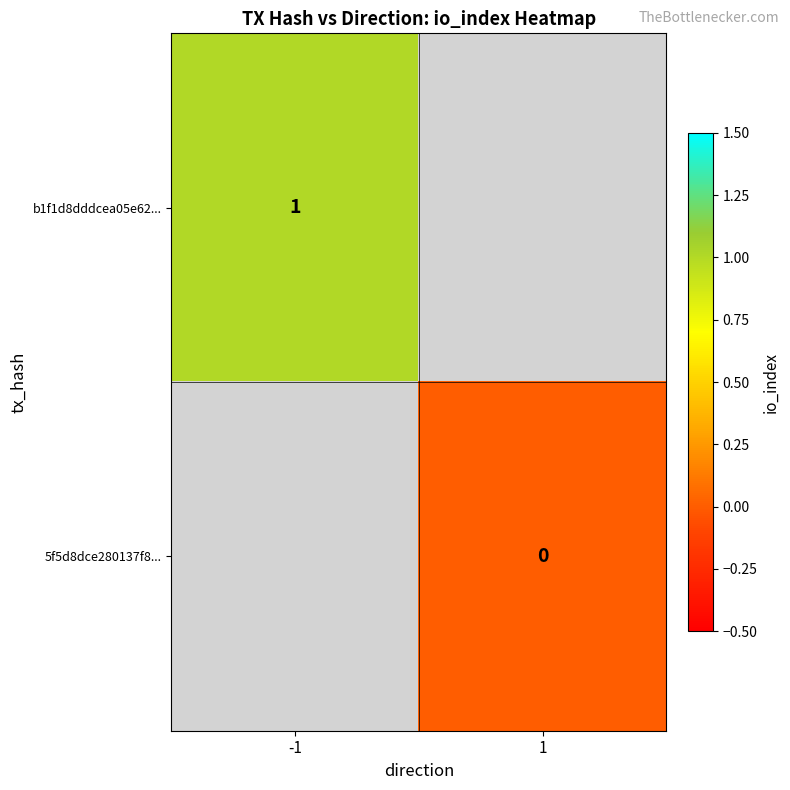

Is it true that b1f1d8dddcea05e62... equals 1 at -1?

True